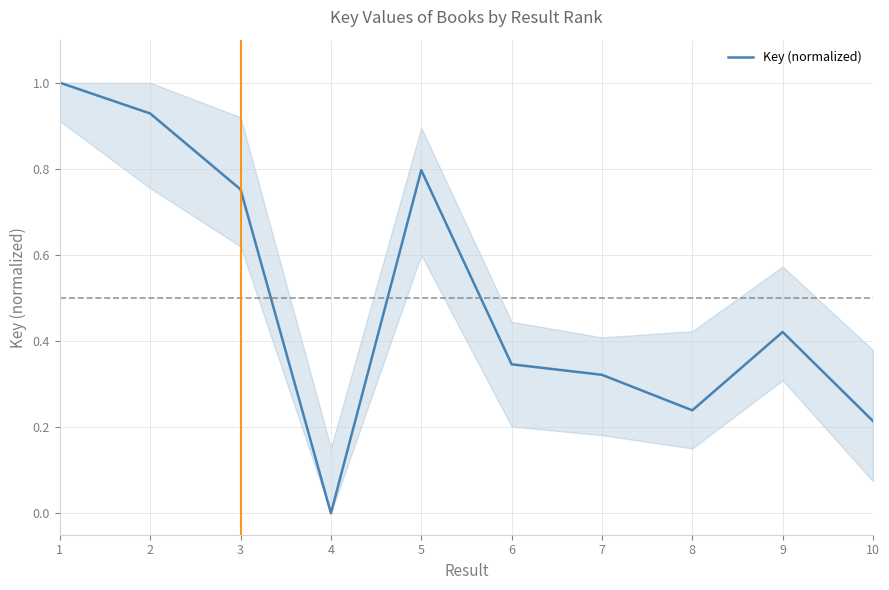

Does the chart have visible grid lines?

Yes